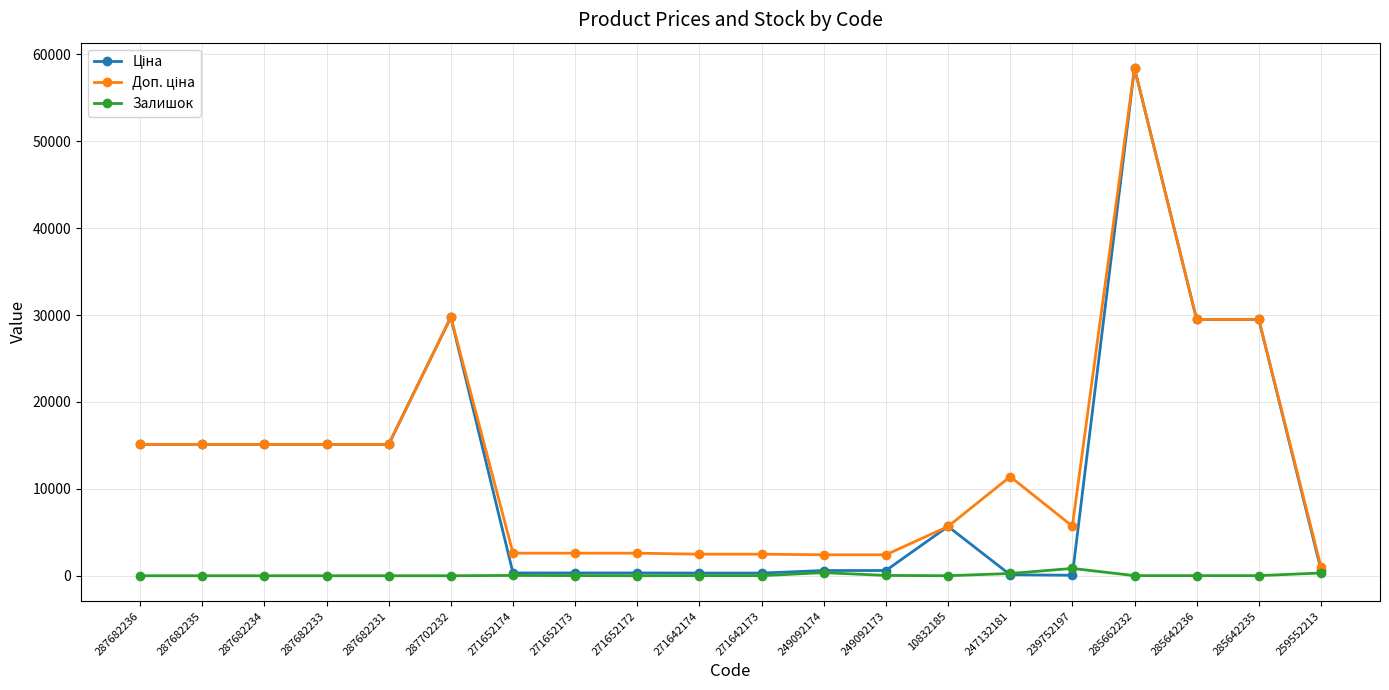

What is the value of the Залишок point at the 10th from the left?

14.0